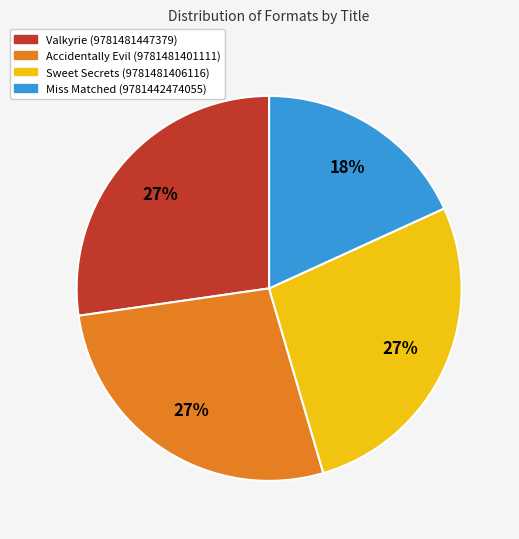

Which slice is the smallest?

Miss Matched (9781442474055)